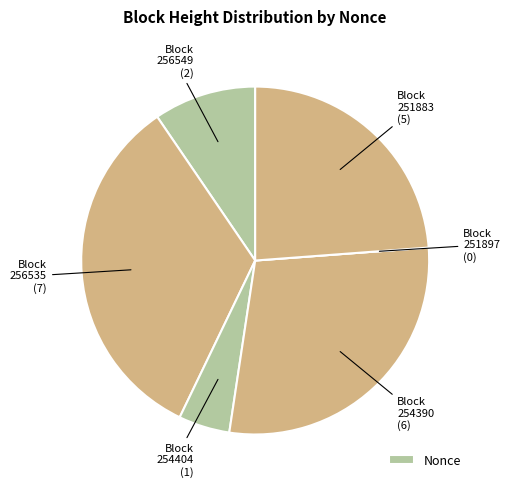

To the nearest percent, what is the difference between the largest and smallest slice percentages?

33%